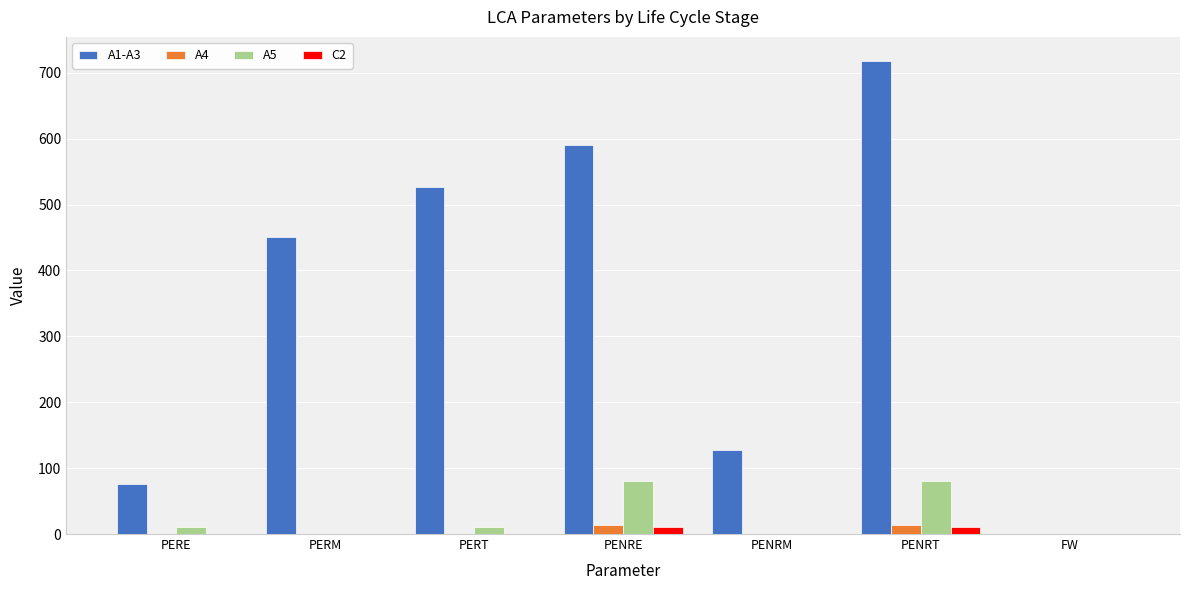

What is the sum of all A5 values?

180.9